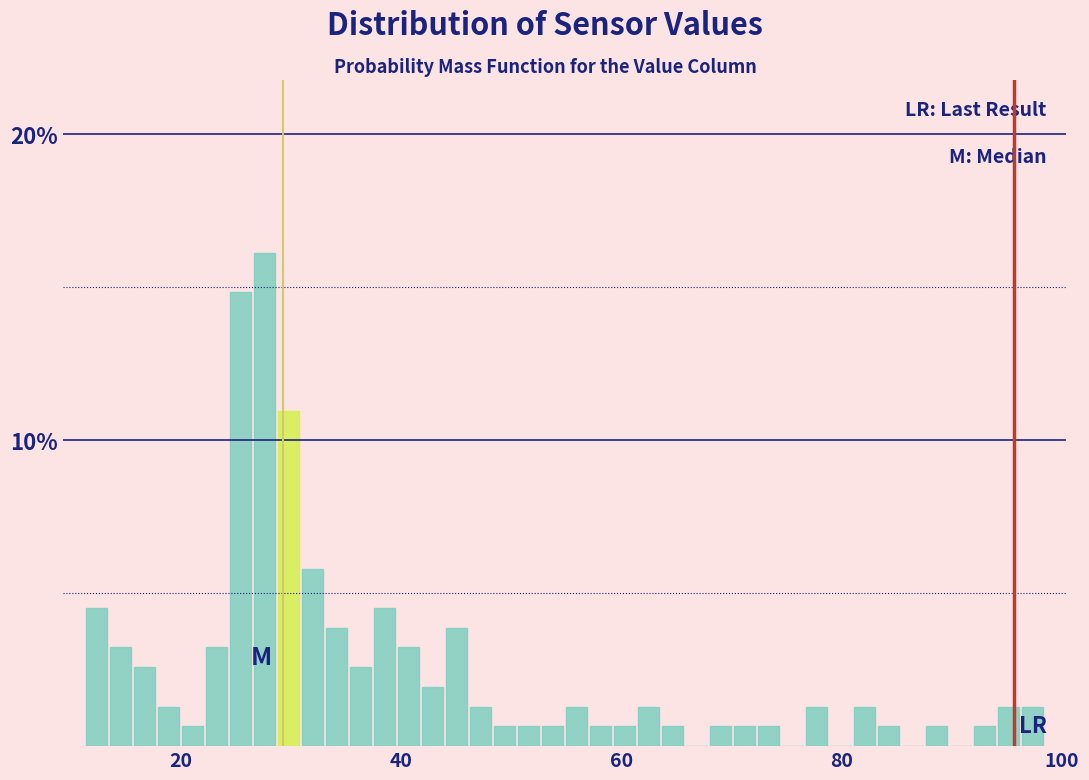

Read against the x-axis, roughly where is the centre of the tallest bar?

28